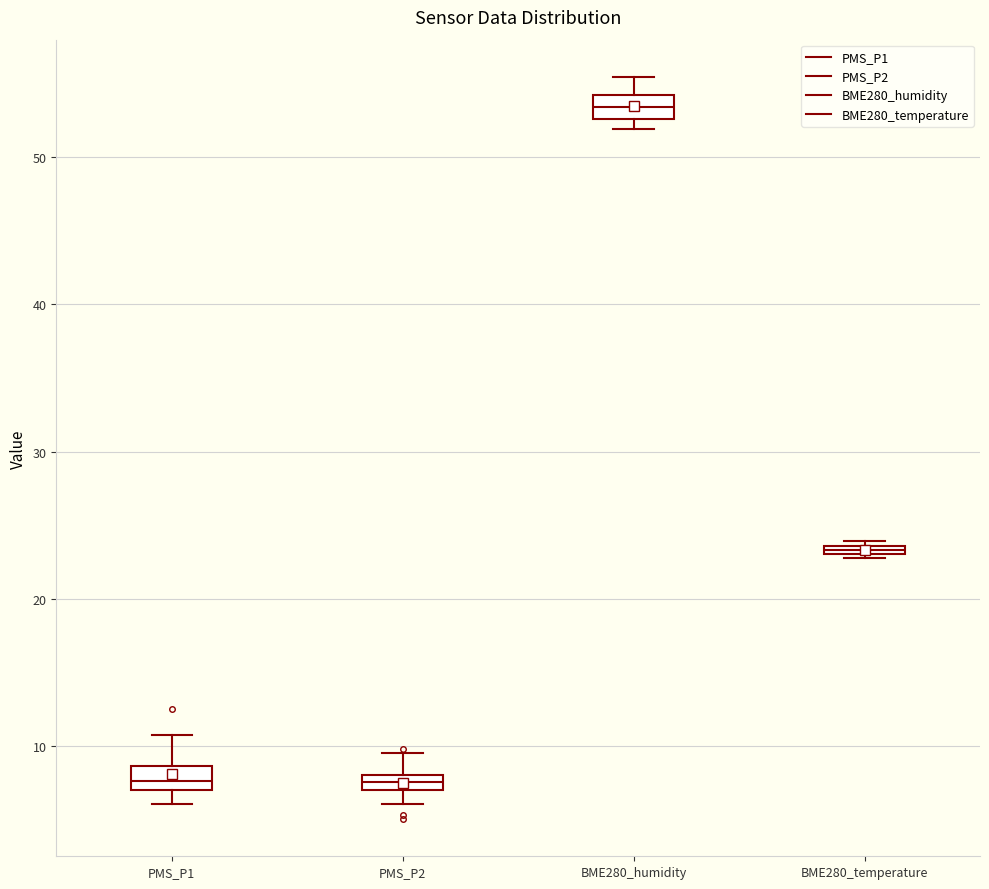

Where does the upper whisker of the box for PMS_P1 end on the y-axis? The values are not printed on the chart, so give them approximately, as read against the axis.

11